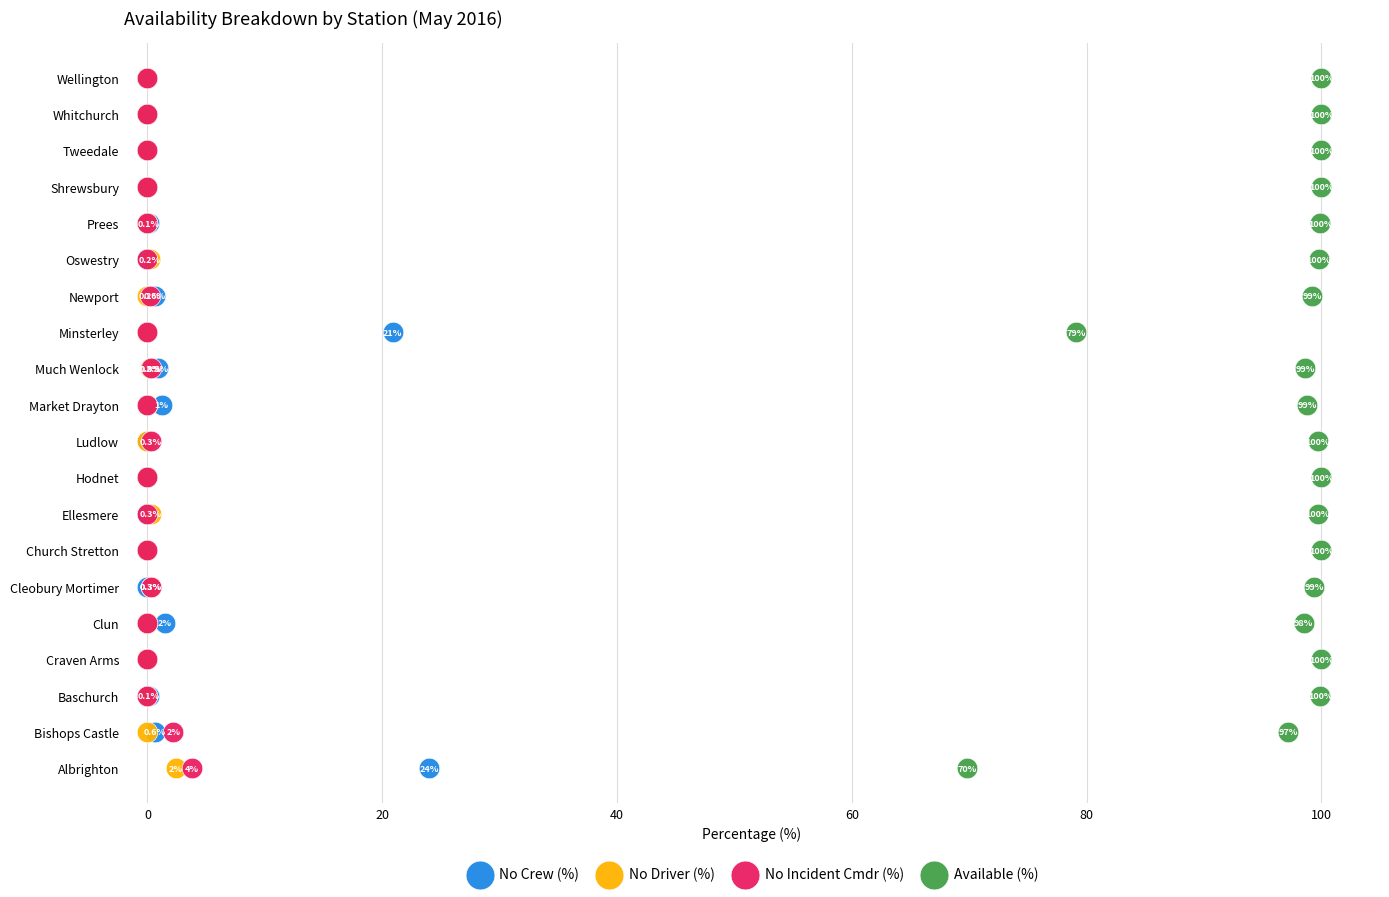

What are all the series names shown in the legend?

No Crew (%), No Driver (%), No Incident Cmdr (%), Available (%)